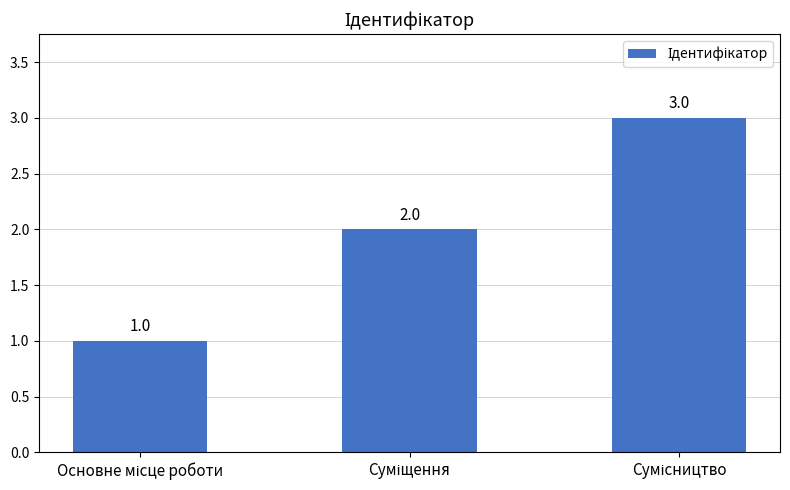

Count the values in the range 1 to 3.

3